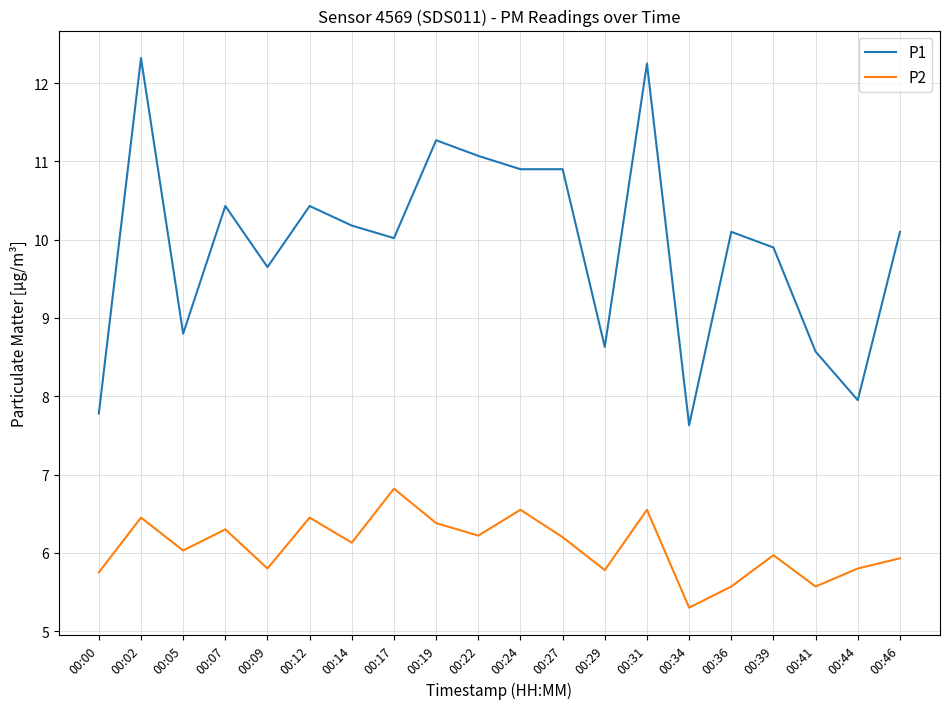

What is the difference between the P1 values at 00:39 and 00:34?

2.3